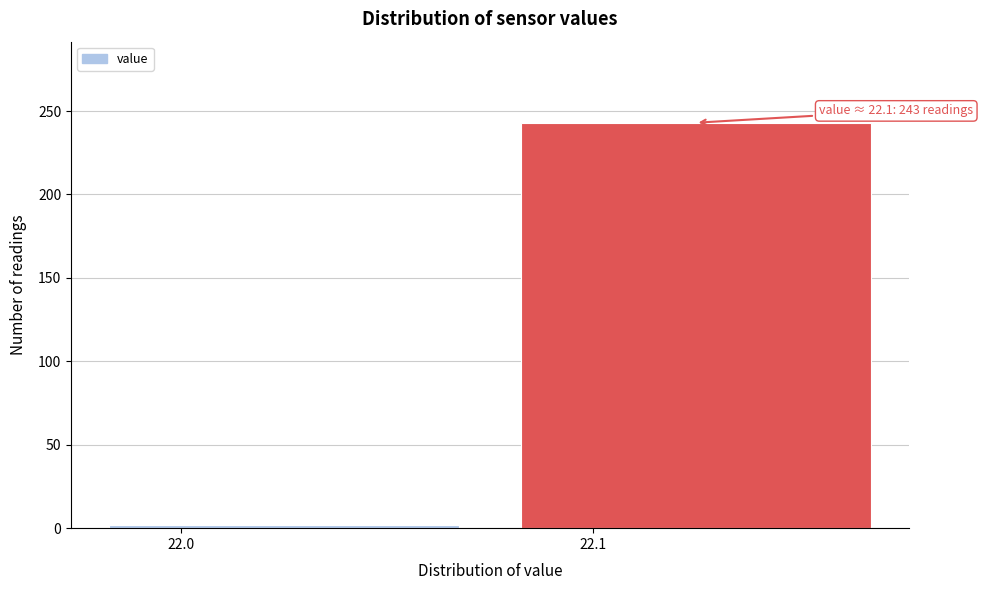

Reading left to right, extract all data points from this chart.

22.0=2	22.1=243